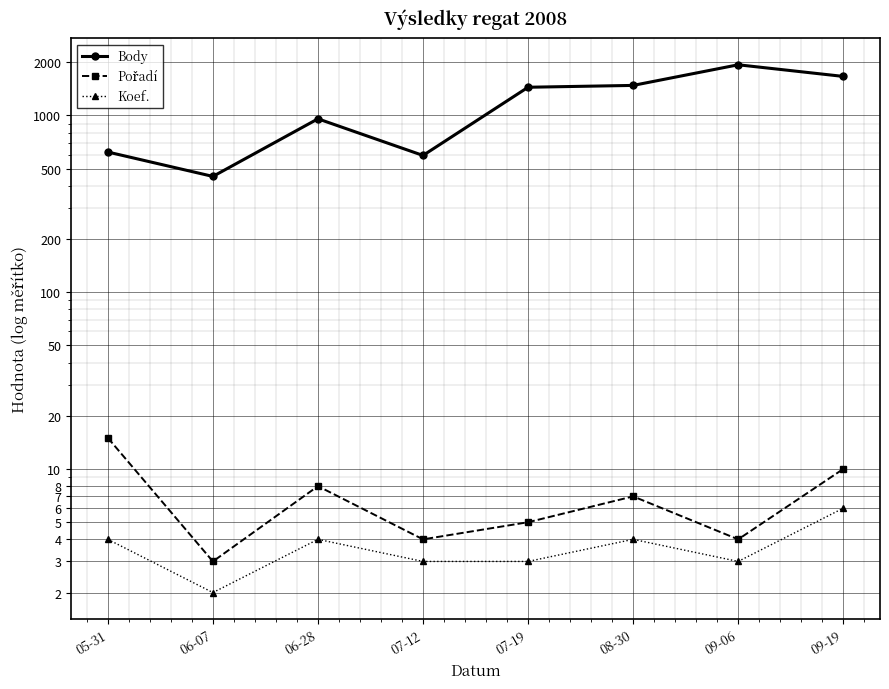

The value of Pořadí at 07-19 is 2. True or false?

False